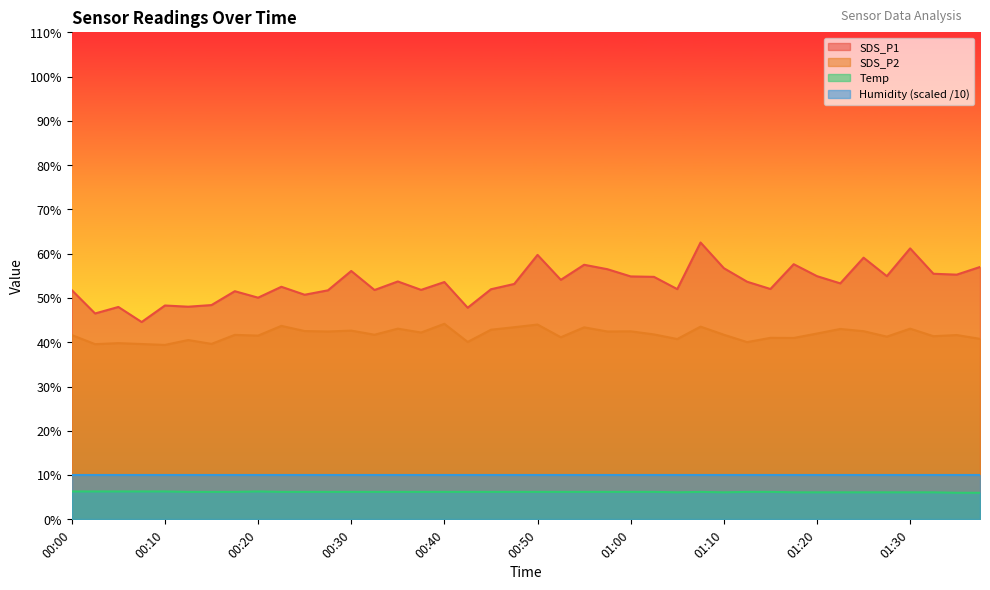

True or false: SDS_P2 and SDS_P1 cross at least once.

False